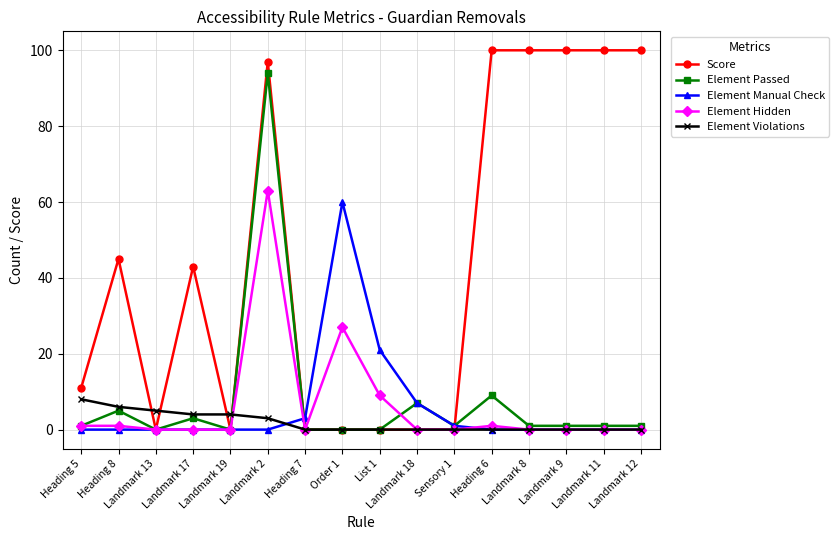

What is the difference between the maximum and minimum values in the Element Manual Check series?

60